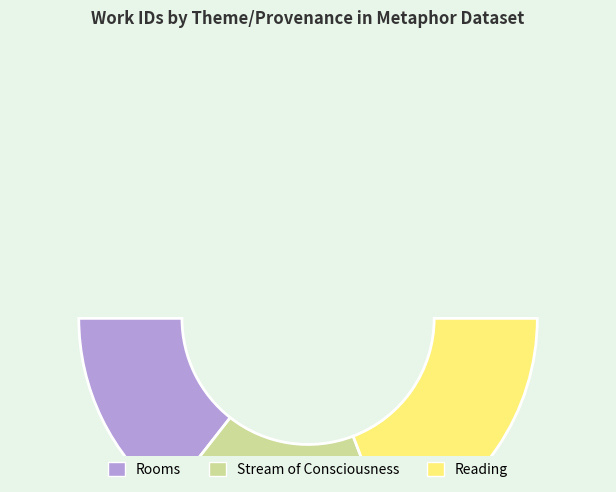

Is there a majority slice in this chart?

No